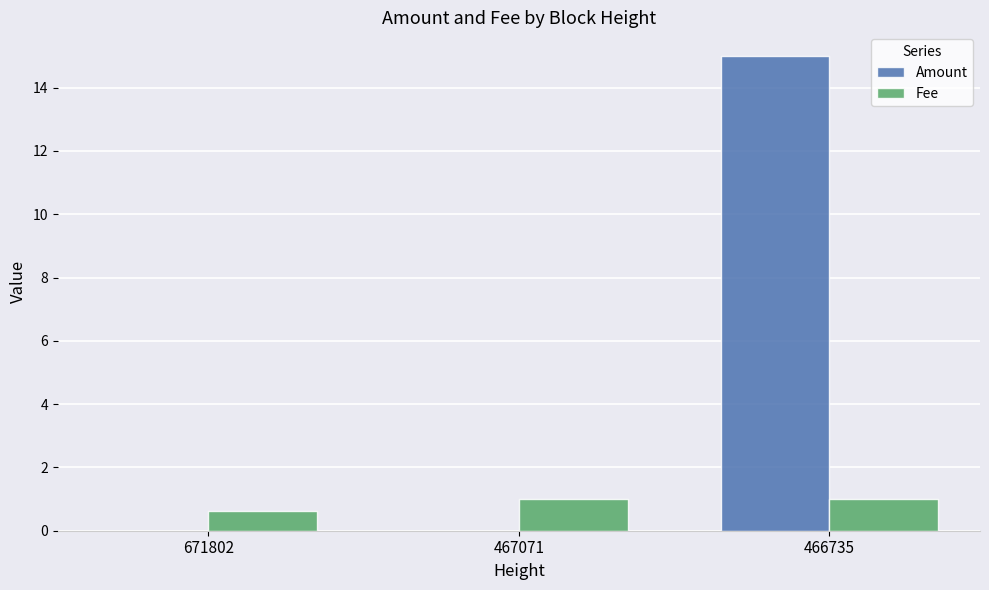

Is it true that Amount equals 0.0 at 671802?

True